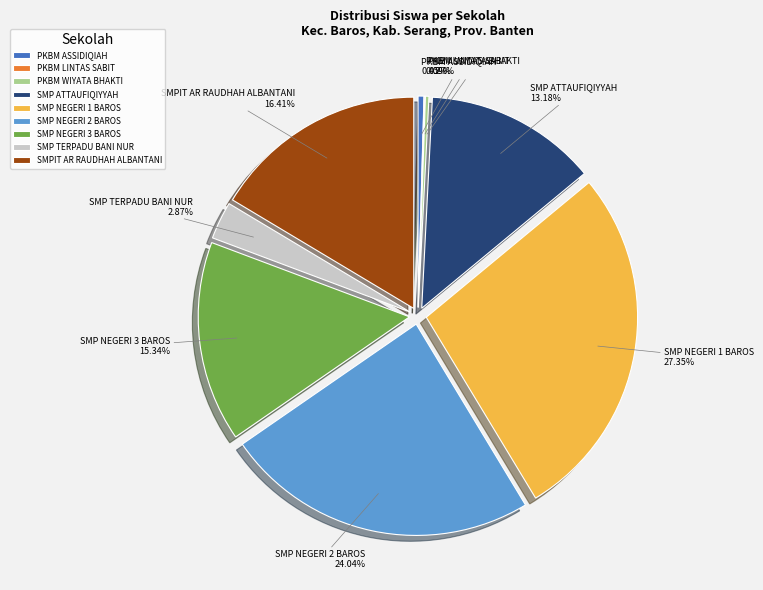

Is there any slice that represents more than half of the pie?

No